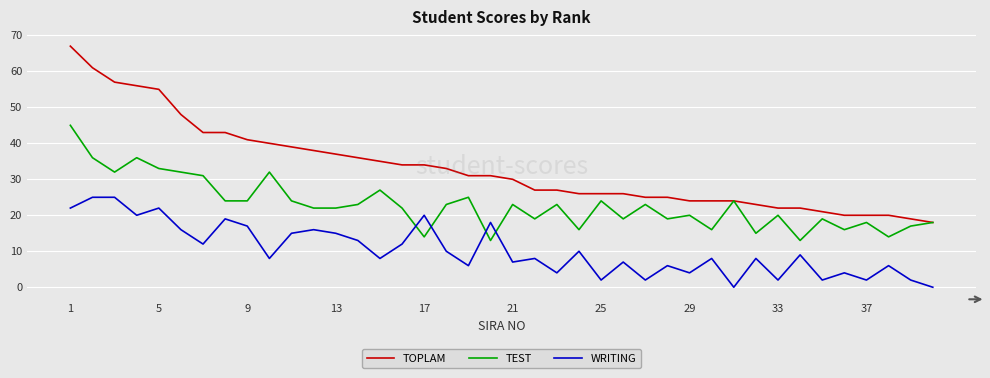

Which series has the largest total across all categories?

TOPLAM